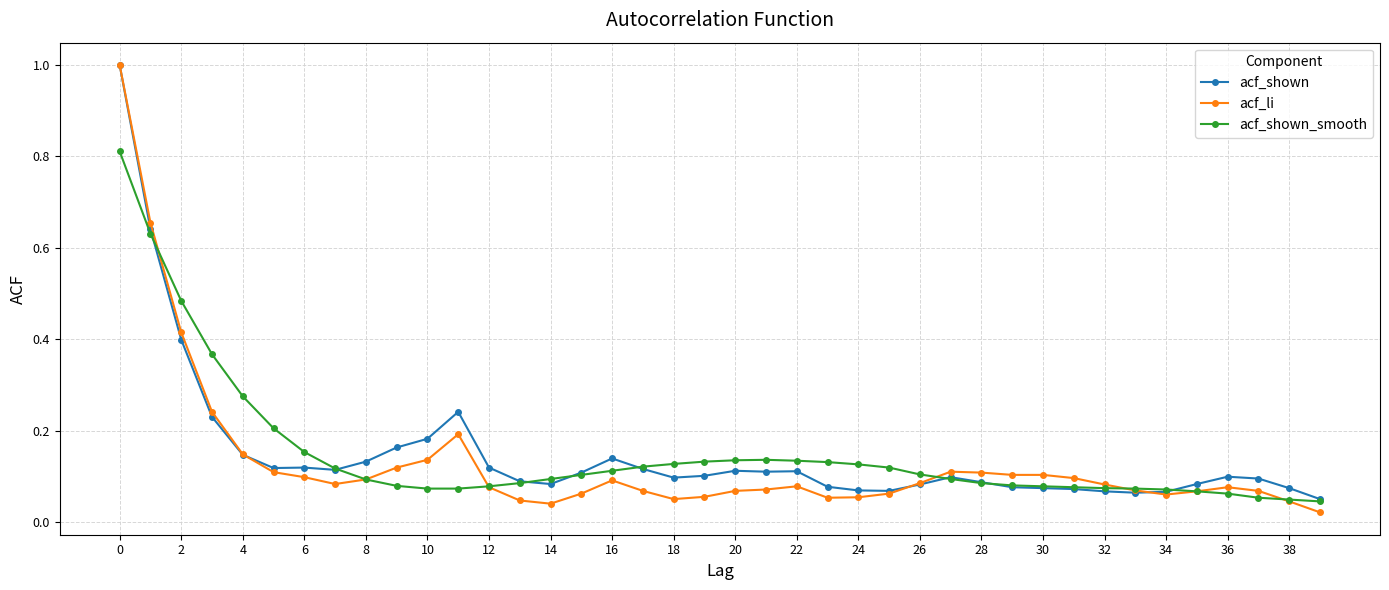

How many lines are shown in the chart?

3